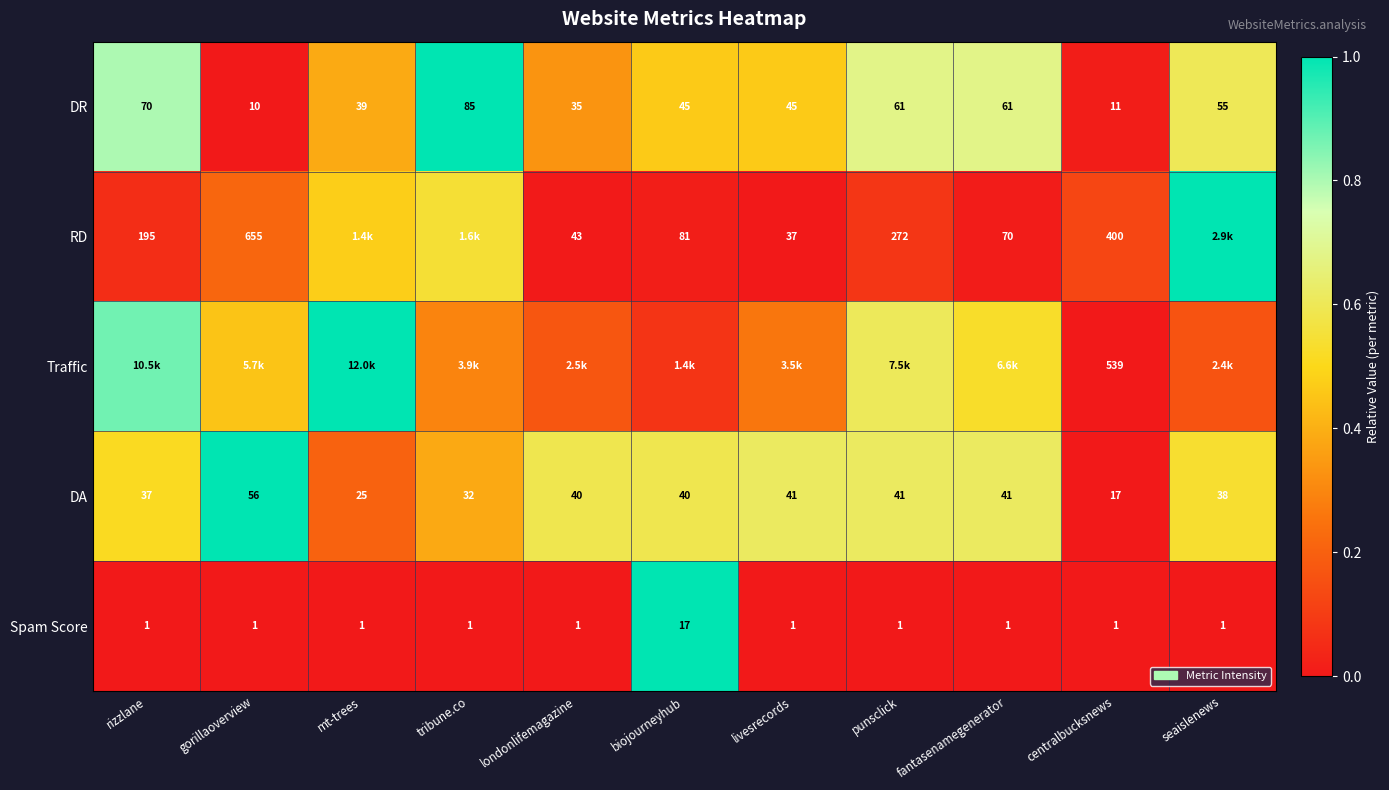

Is the value of Spam Score at gorillaoverview greater than the value of DA at livesrecords?

No